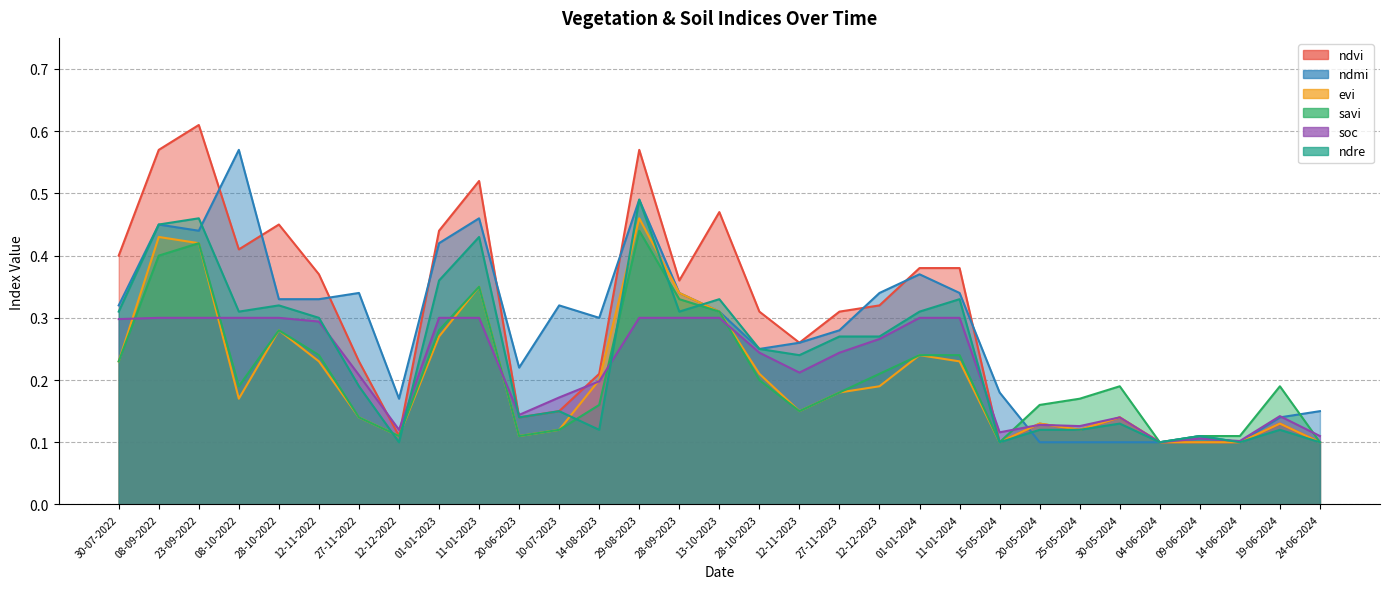

Rank the categories by evi value from lowest to highest.

15-05-2024, 04-06-2024, 09-06-2024, 14-06-2024, 24-06-2024, 12-12-2022, 20-06-2023, 10-07-2023, 25-05-2024, 20-05-2024, 19-06-2024, 27-11-2022, 30-05-2024, 12-11-2023, 08-10-2022, 27-11-2023, 12-12-2023, 14-08-2023, 28-10-2023, 30-07-2022, 12-11-2022, 11-01-2024, 01-01-2024, 01-01-2023, 28-10-2022, 13-10-2023, 28-09-2023, 11-01-2023, 23-09-2022, 08-09-2022, 29-08-2023